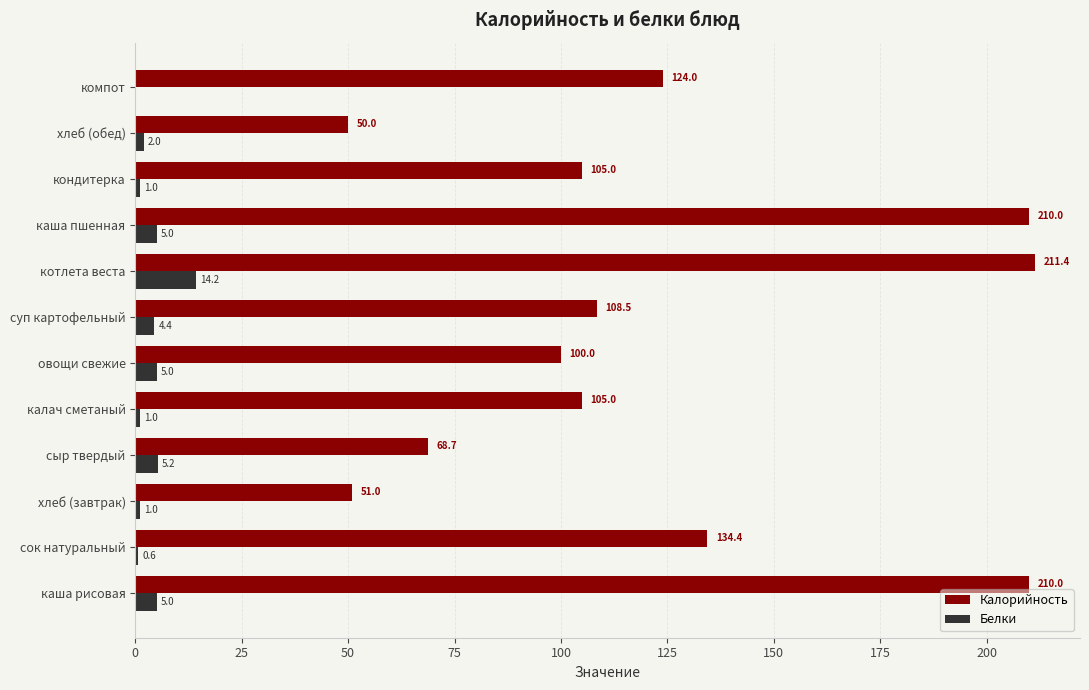

What is the approximate value of Калорийность at хлеб (обед)?

50.0